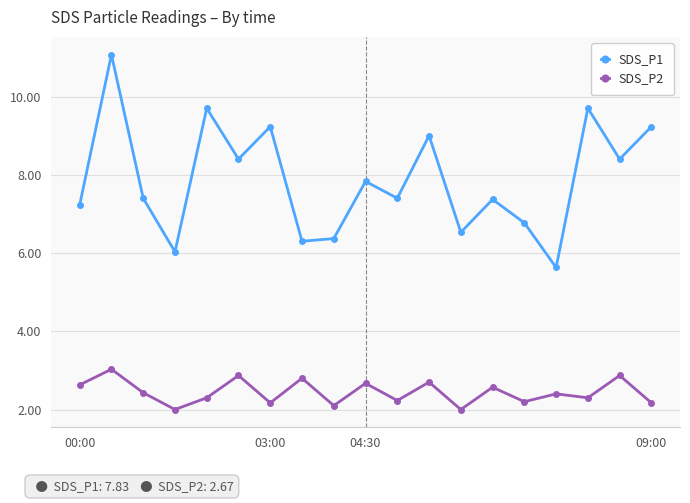

What is the smallest value displayed?

2.0